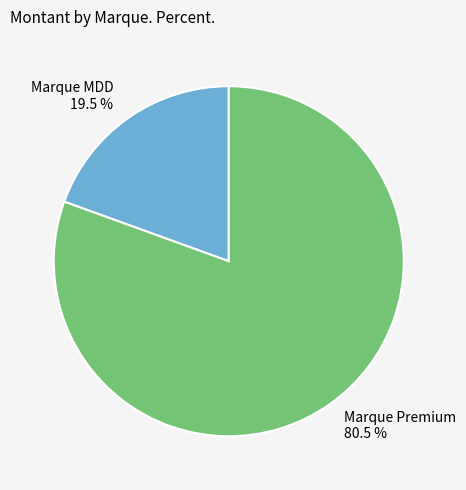

How much of the chart is everything except Marque MDD?

80.5%